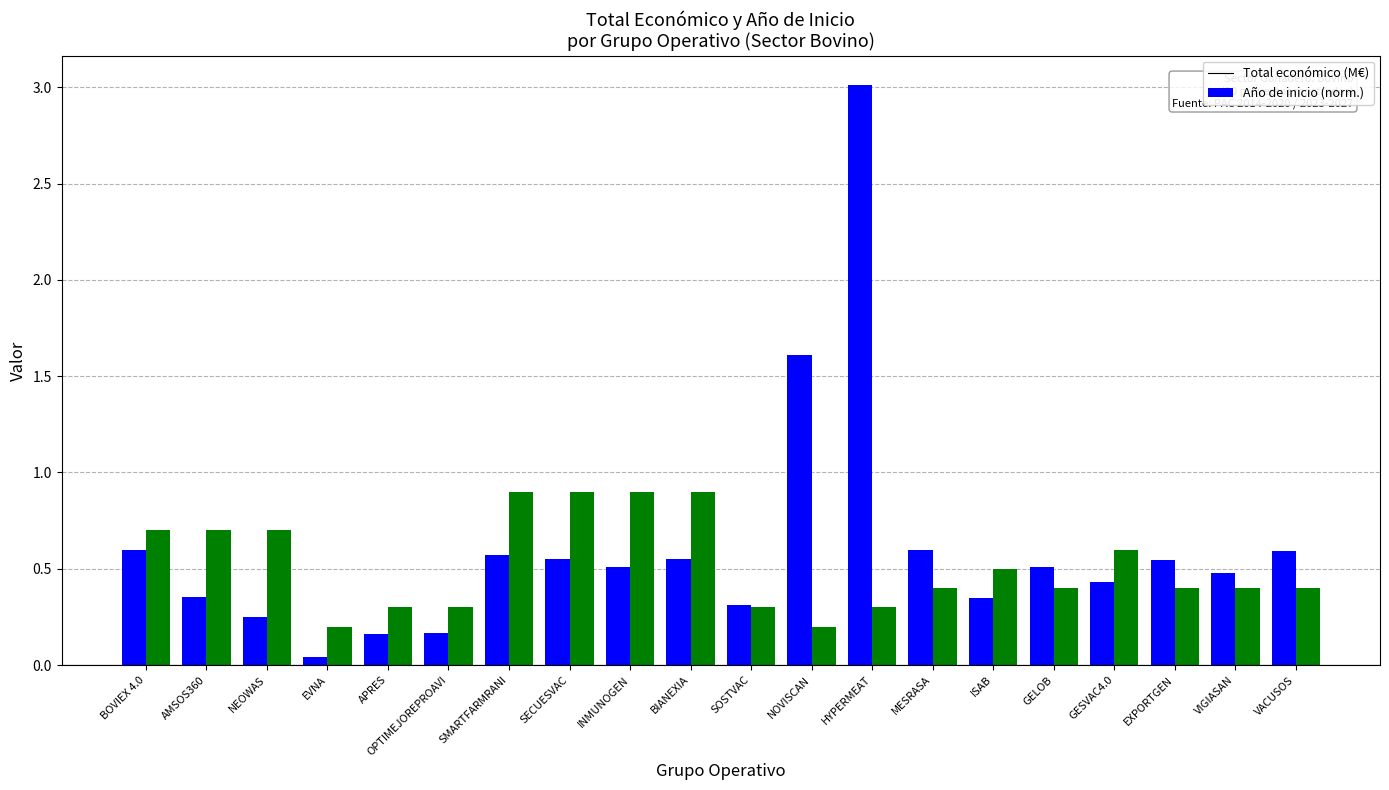

What is the difference between the maximum and second lowest values in the Año de inicio (norm.) series?

0.7